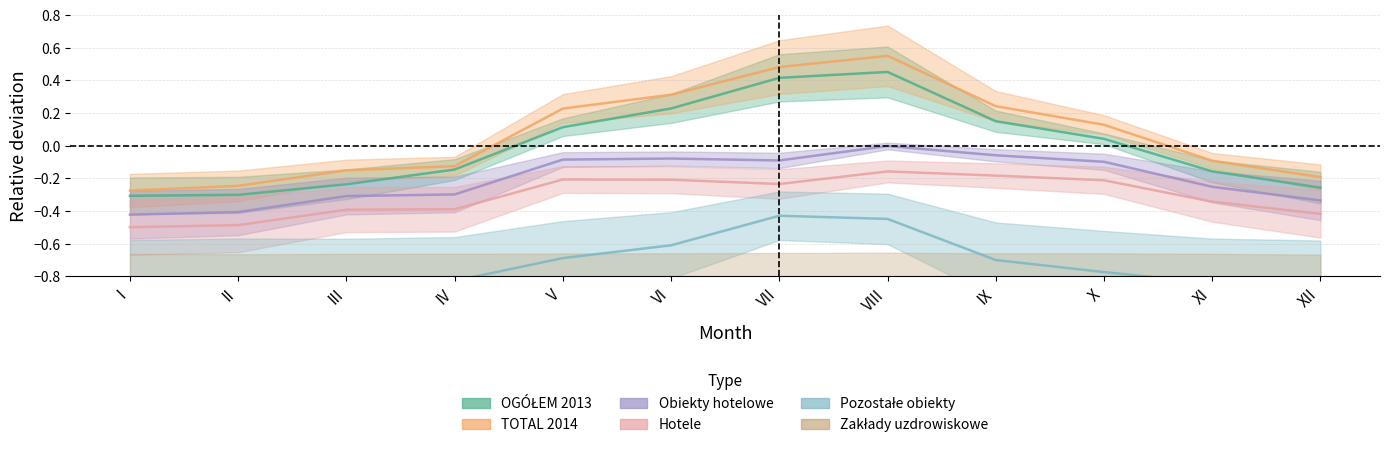

True or false: OGÓŁEM 2013 and Hotele intersect in this chart.

False